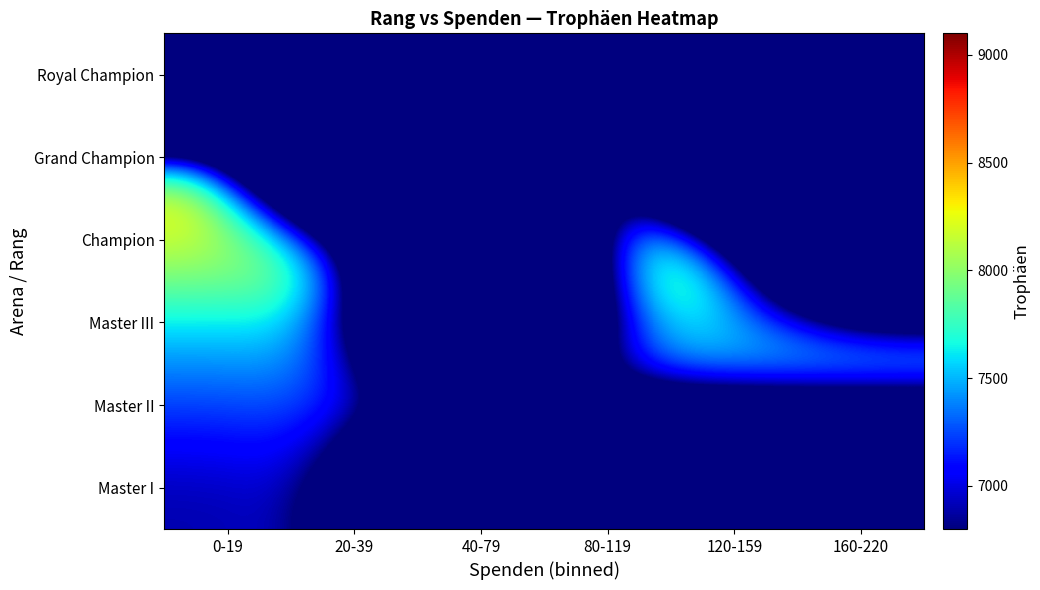

What is the spread (max minus min) of values at 160-220?

7658.0